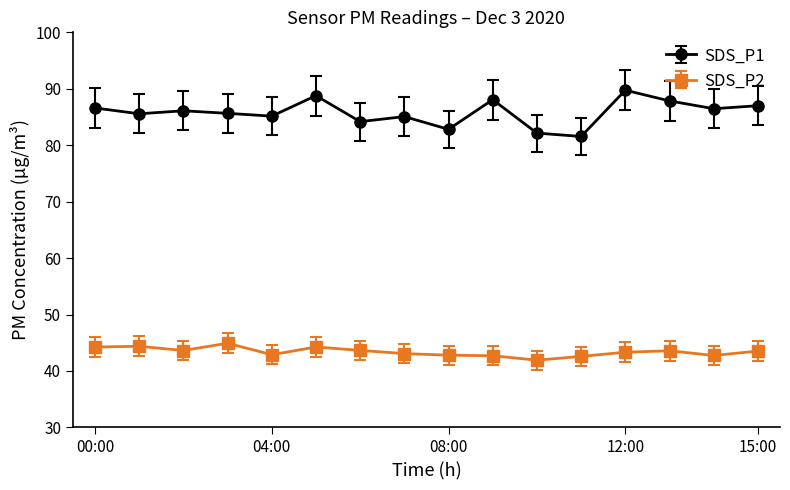

True or false: SDS_P2 and SDS_P1 intersect in this chart.

False